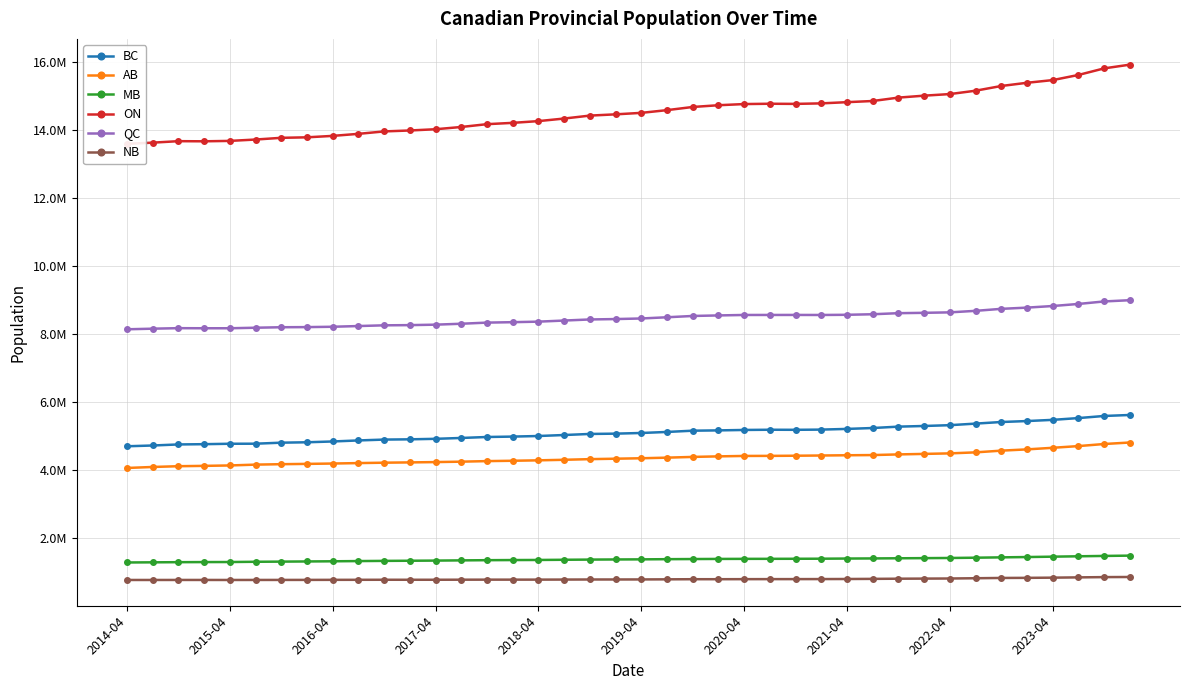

True or false: NB has a value of 759270 at 2017-04.

True